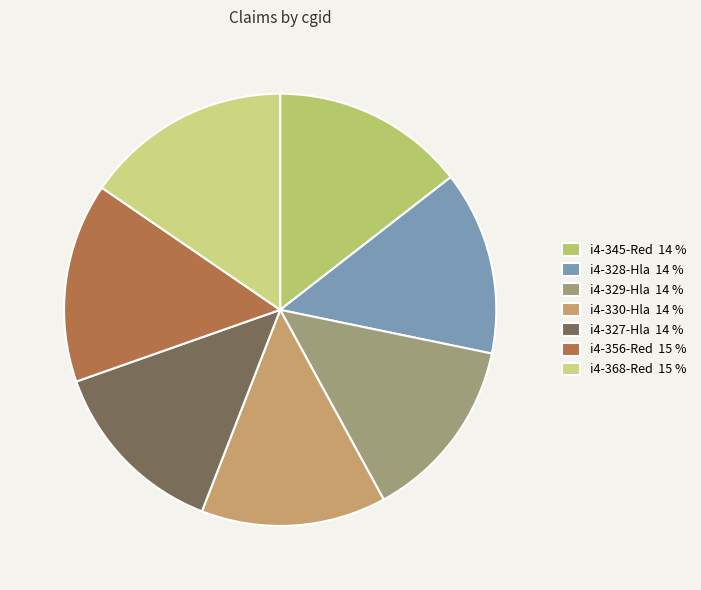

What is the smallest slice in the pie chart?

i4-327-Hla